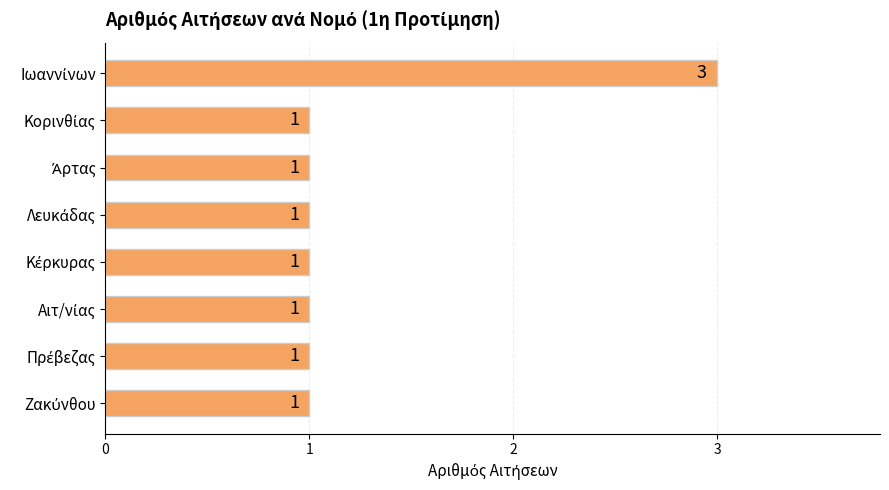

What is the maximum value shown in the chart?

3